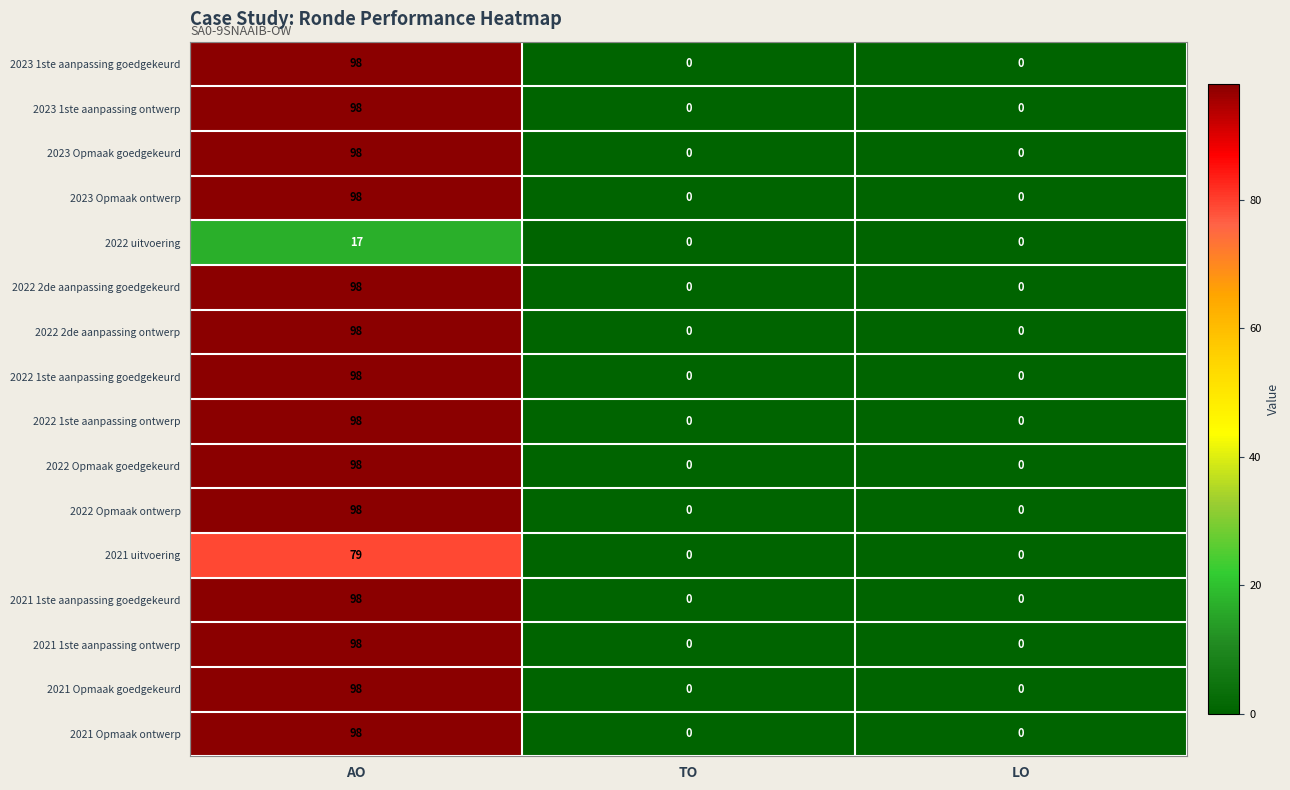

How many 2022 Opmaak goedgekeurd values are between 0 and 98?

3